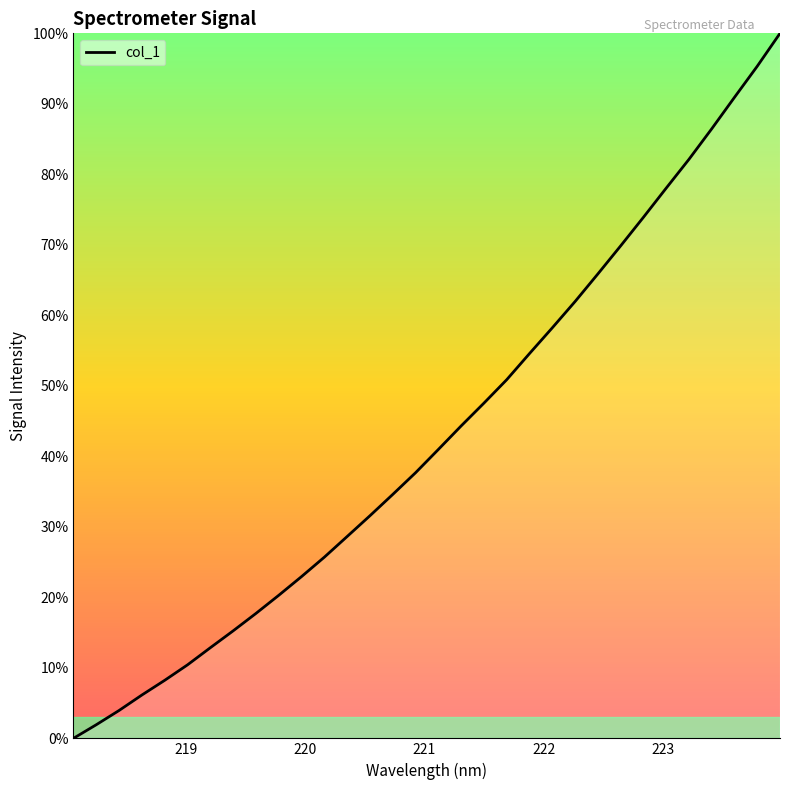

True or false: the data has more than 1 interior local peaks.

False